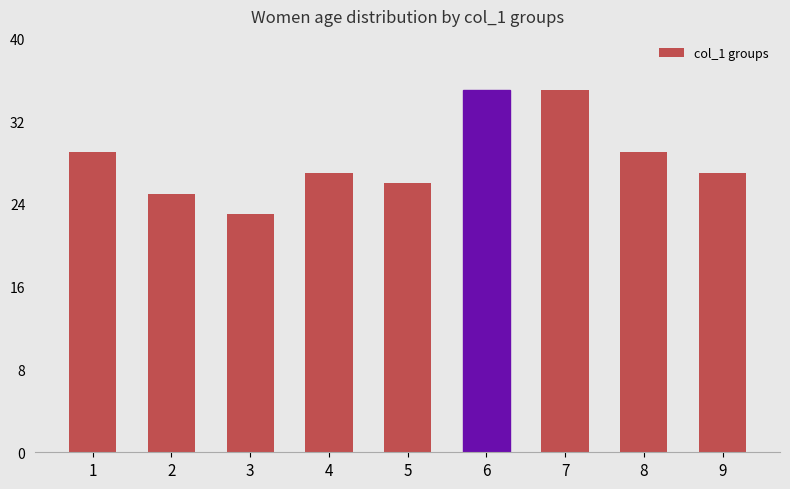

What value does the data have at 9, to the nearest 10?

30